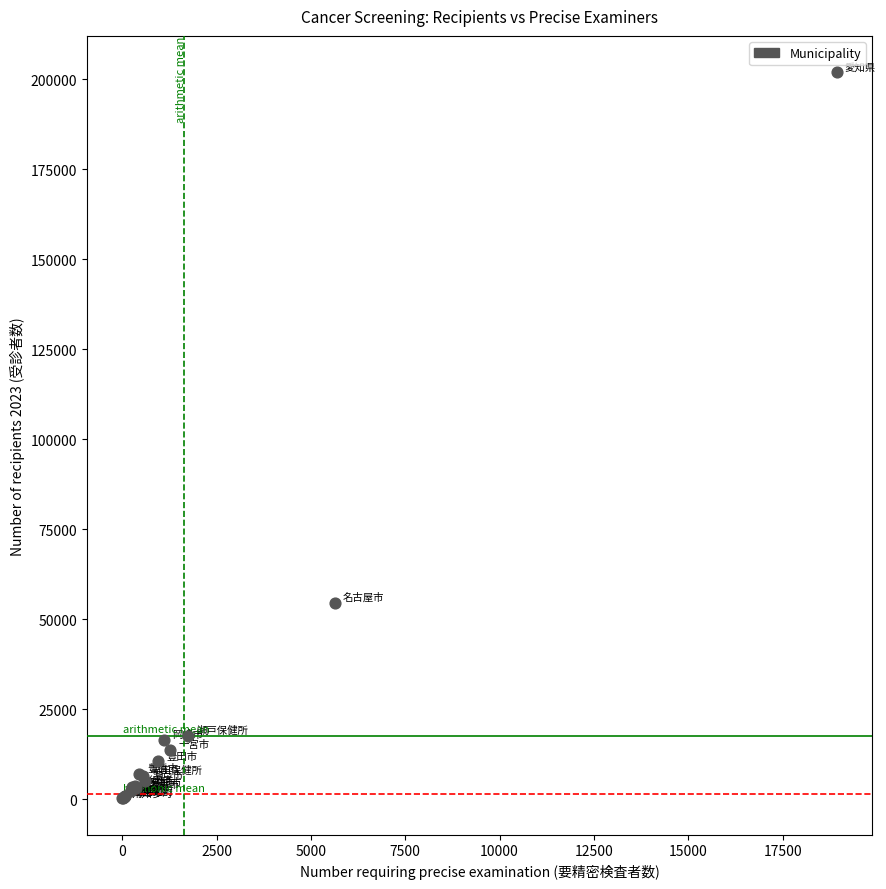

What Y value in the scatter plot is closest to 101106?

54537